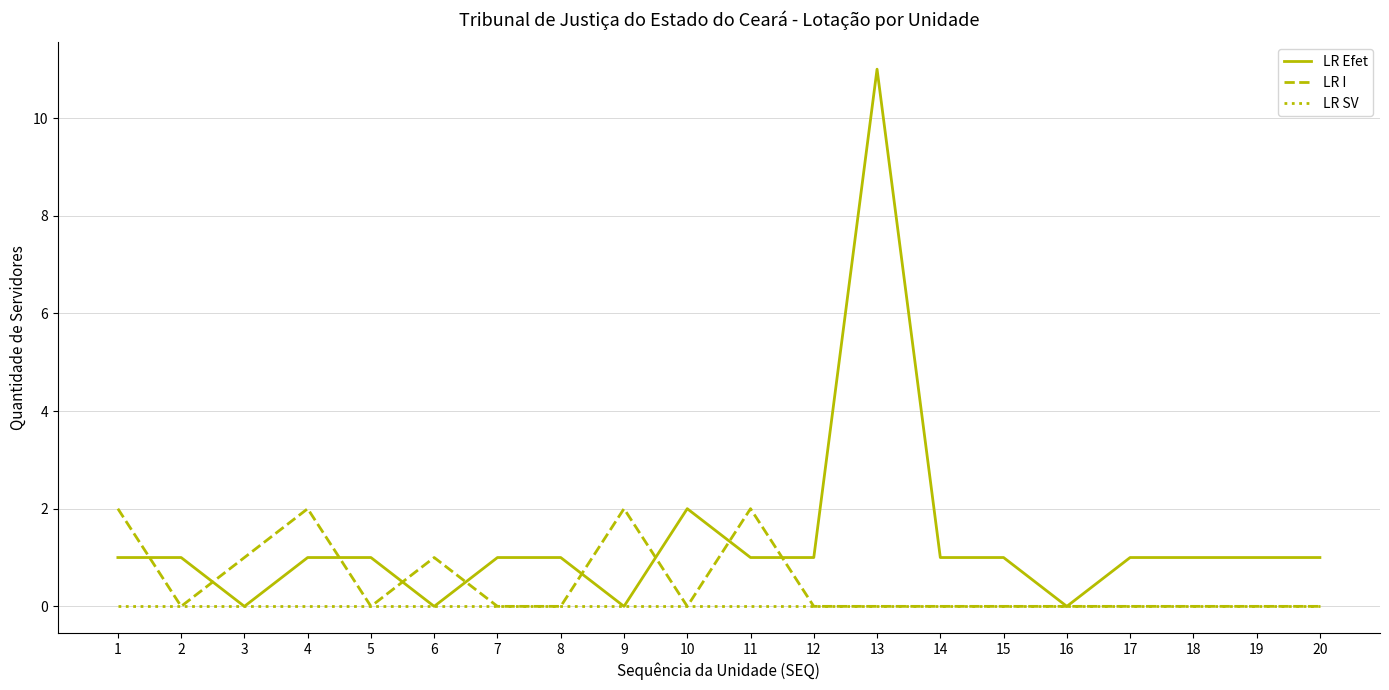

Rank the series by their maximum value, from lowest to highest.

LR SV, LR I, LR Efet